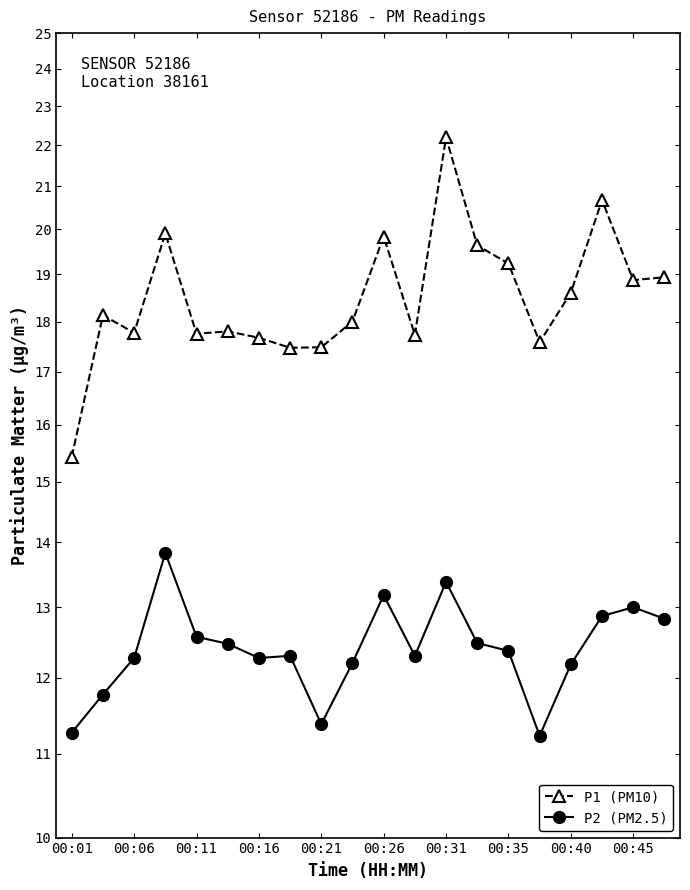

What is the value of the P1 (PM10) point at the 3rd from the left?

17.8